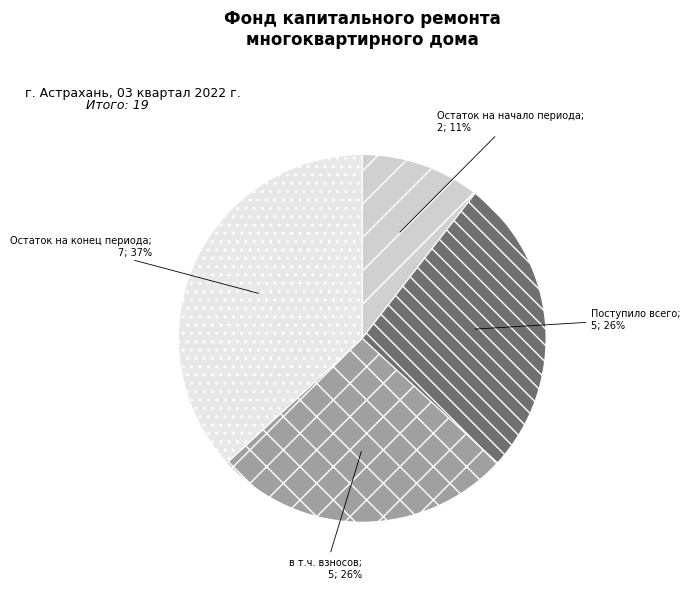

To the nearest percent, what is the difference between the largest and smallest slice percentages?

26%